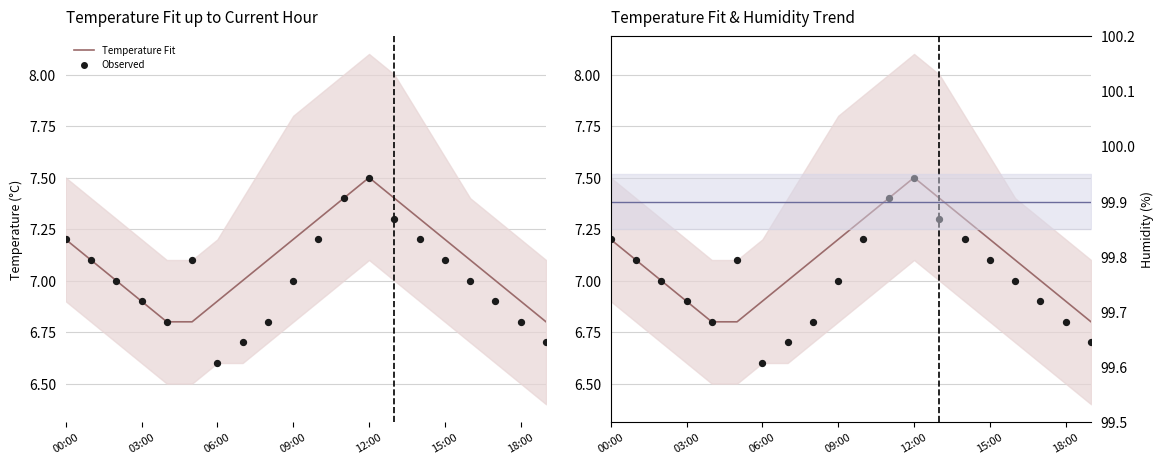

Which series reaches the minimum Y coordinate?

Observed Temperature